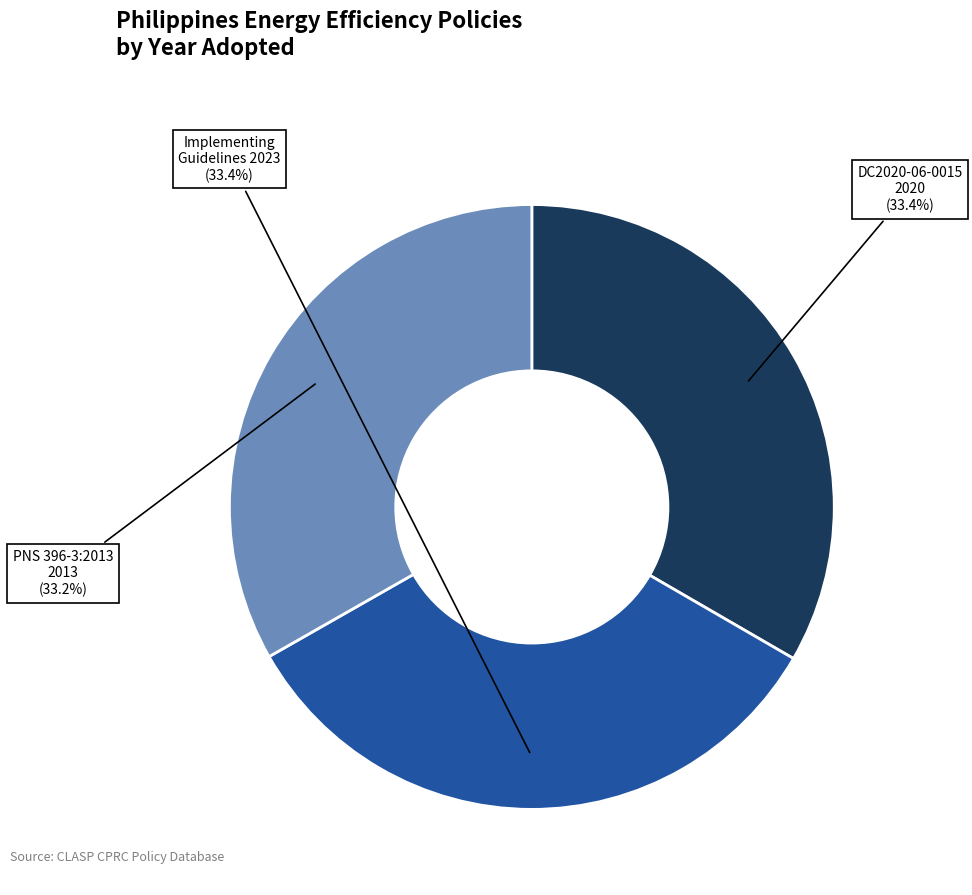

To the nearest percent, what is the average slice percentage?

33%